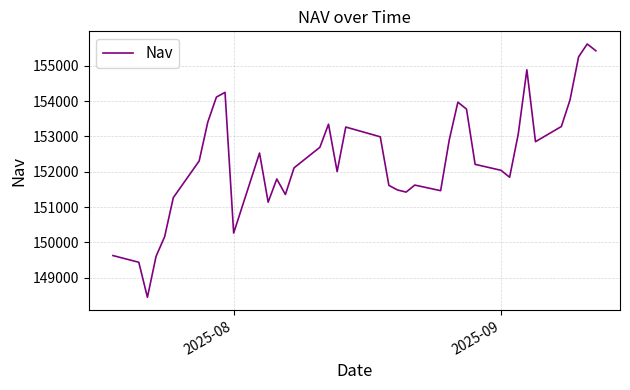

True or false: there are more than 1 points higher than both neighbors.

True